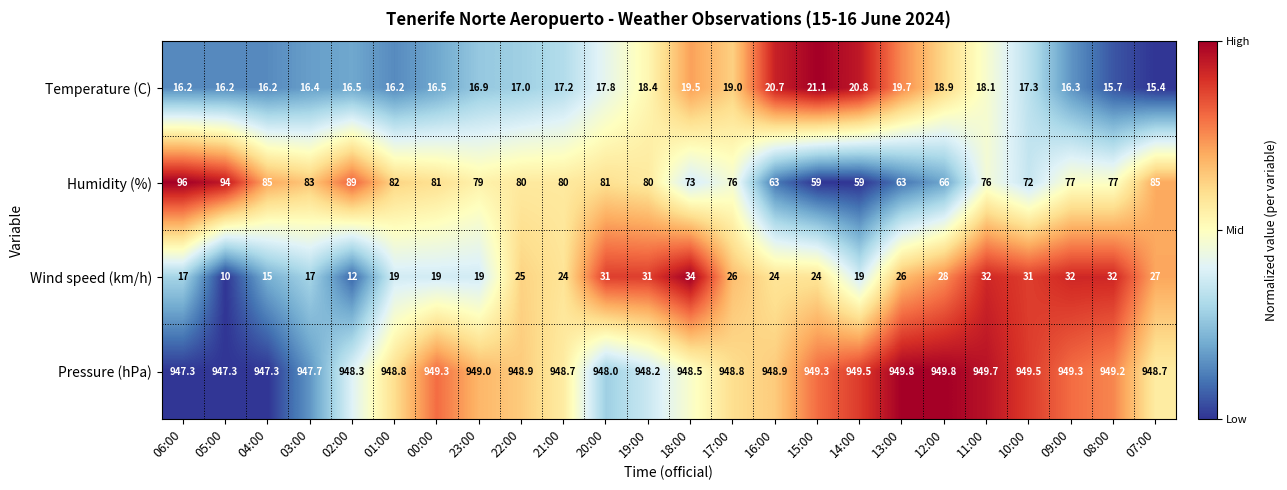

What is the spread (max minus min) of values at 12:00?

930.9